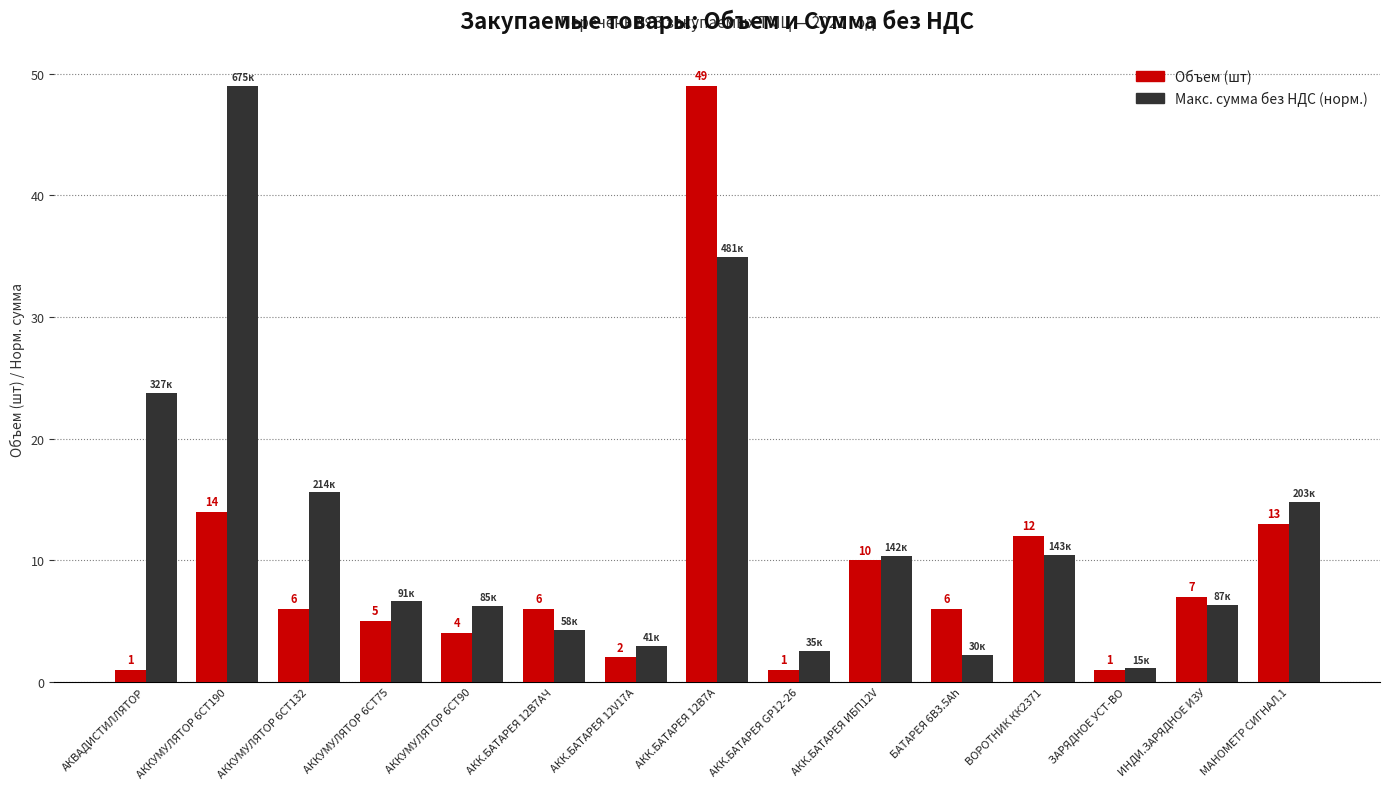

The Макс. сумма без НДС (норм.) series shows 3.5 at ВОРОТНИК КК2371. True or false?

False